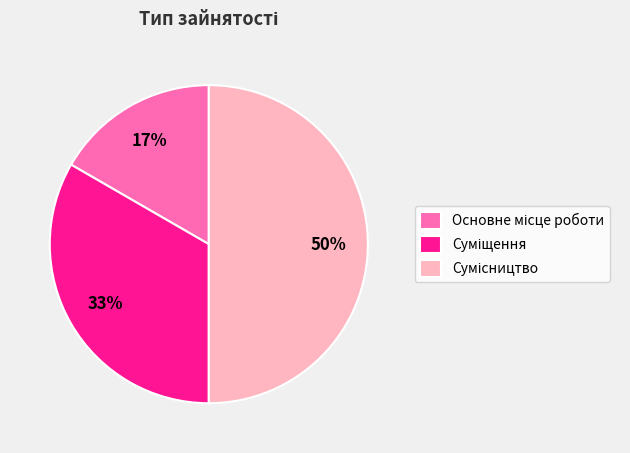

To the nearest percent, what is the difference between the largest and smallest slice percentages?

33%